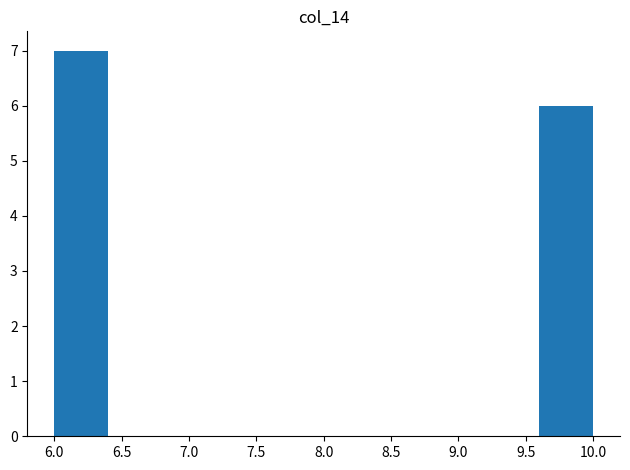

Reading left to right, transcribe this chart: for each bar, give the range it covers on the x-axis and its height. The values are not printed on the chart, so give them approximately, as read against the axis.

6.0 to 6.4: 7
6.4 to 6.8: 0
6.8 to 7.2: 0
7.2 to 7.6: 0
7.6 to 8.0: 0
8.0 to 8.4: 0
8.4 to 8.8: 0
8.8 to 9.2: 0
9.2 to 9.6: 0
9.6 to 10.0: 6